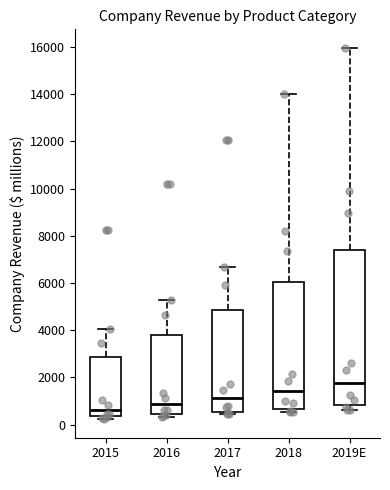

Comparing the boxes themselves (not the whiskers), which one is the tallest?

2019E